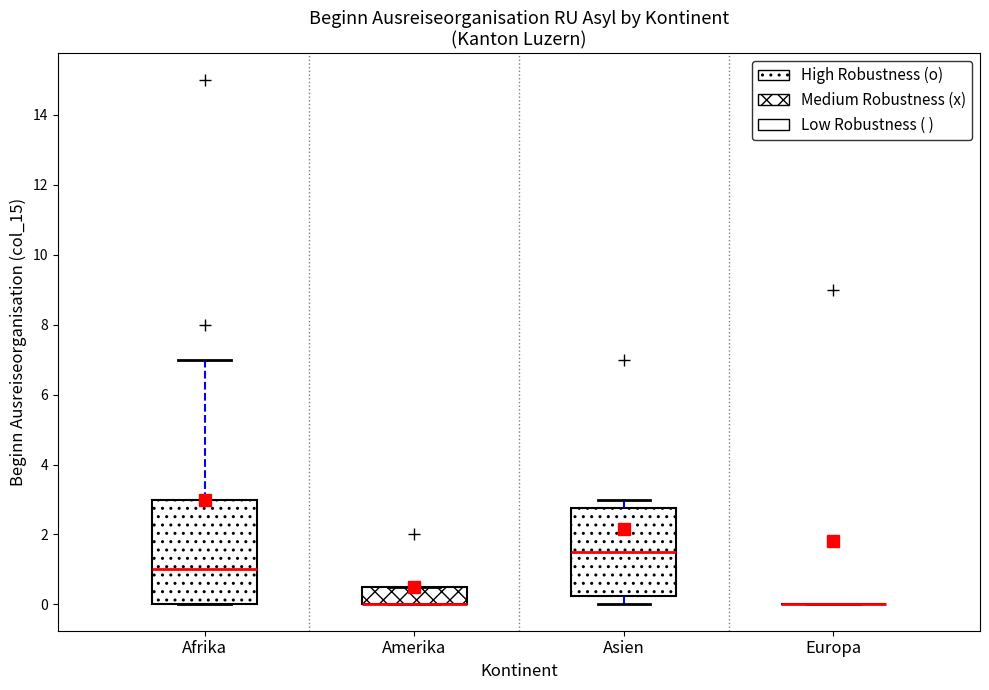

Which box is the tallest, from its lower edge to its upper edge?

Afrika